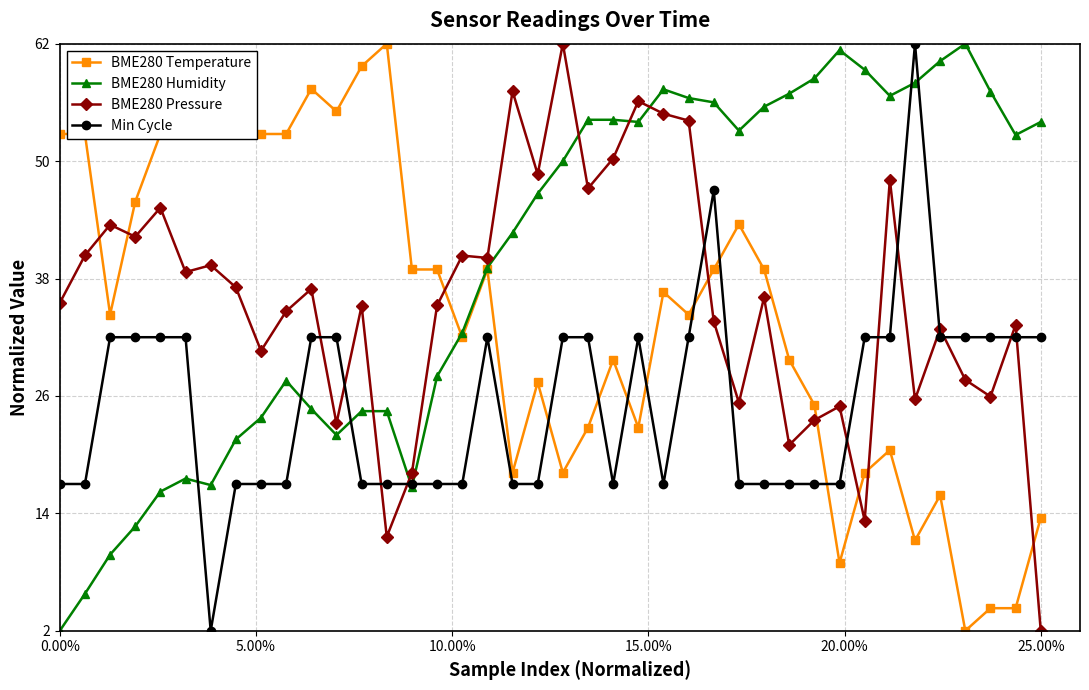

Is this an area chart (filled region under the line)?

No